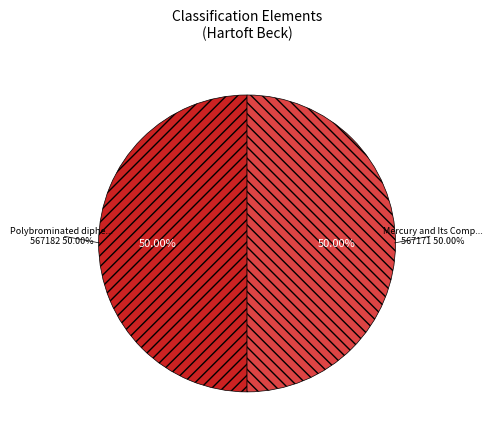

How many slices are in this pie chart?

2